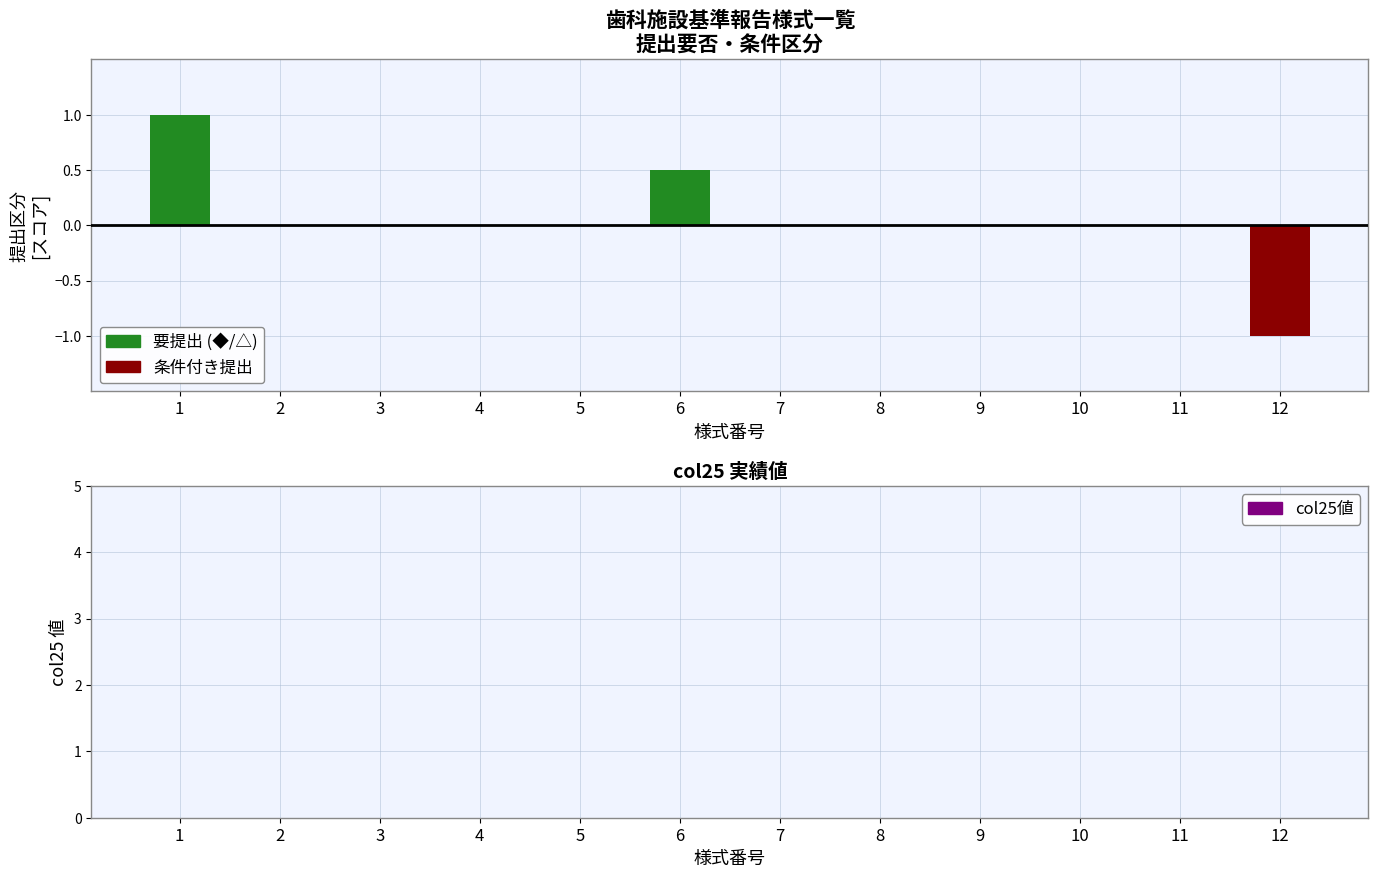

List the series in order of their peak value, highest first.

要提出 (◆/△), 条件付き提出, col25値